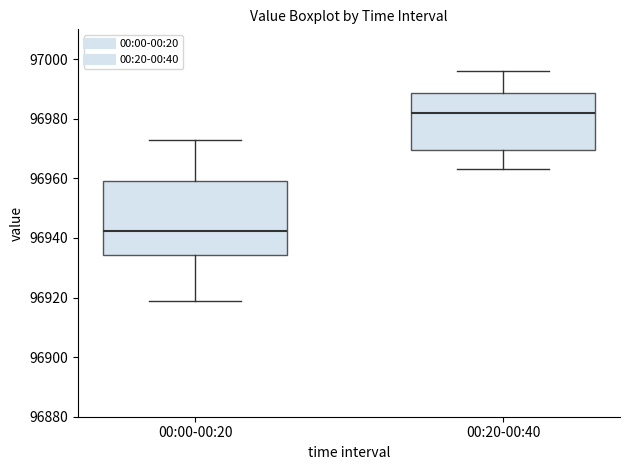

Which box has the lowest median line?

00:00-00:20